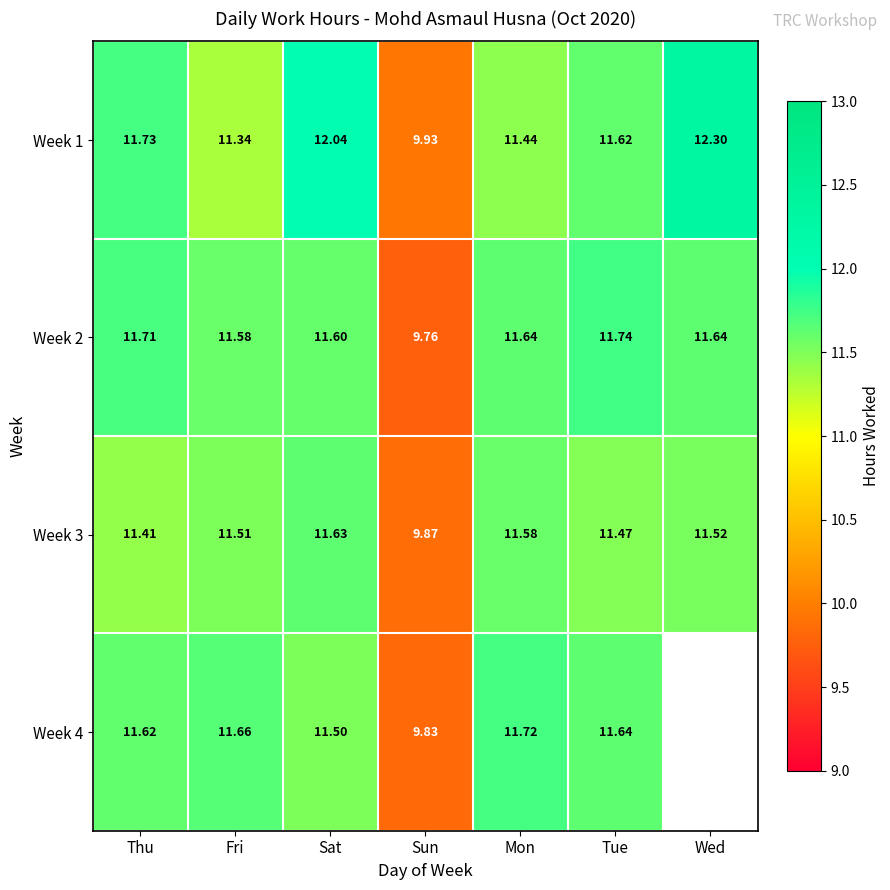

What is the difference between the Week 4 values at Sat and Fri?

0.2